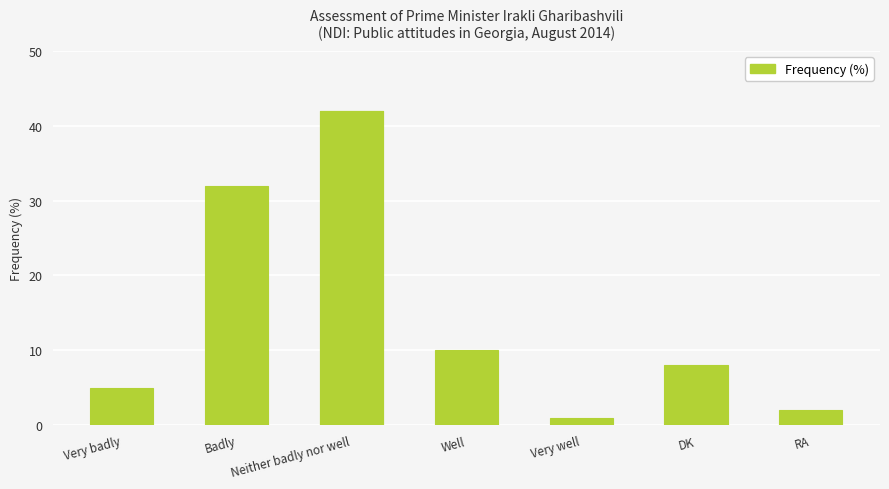

Count the number of values greater than 8.

3